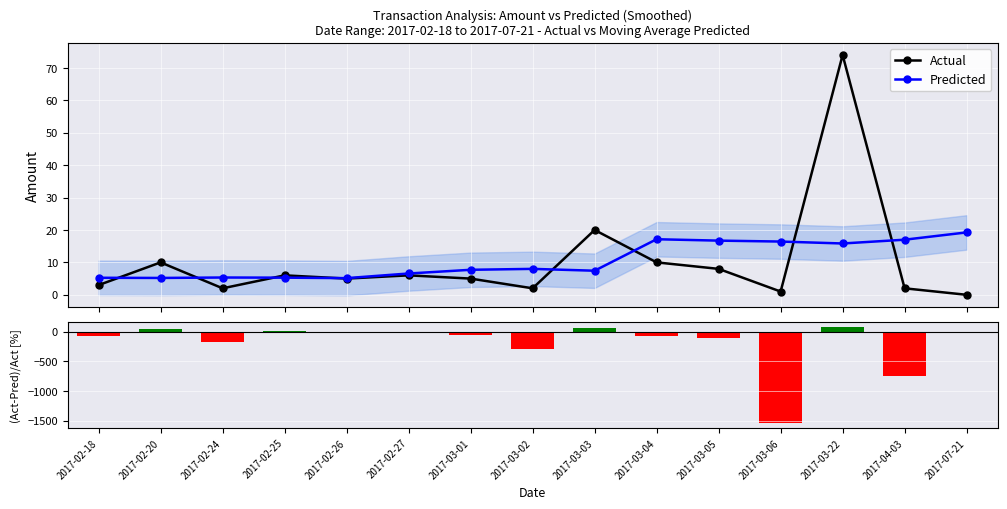

What is the sum of the Actual values at 2017-03-22 and 2017-04-03?

76.0